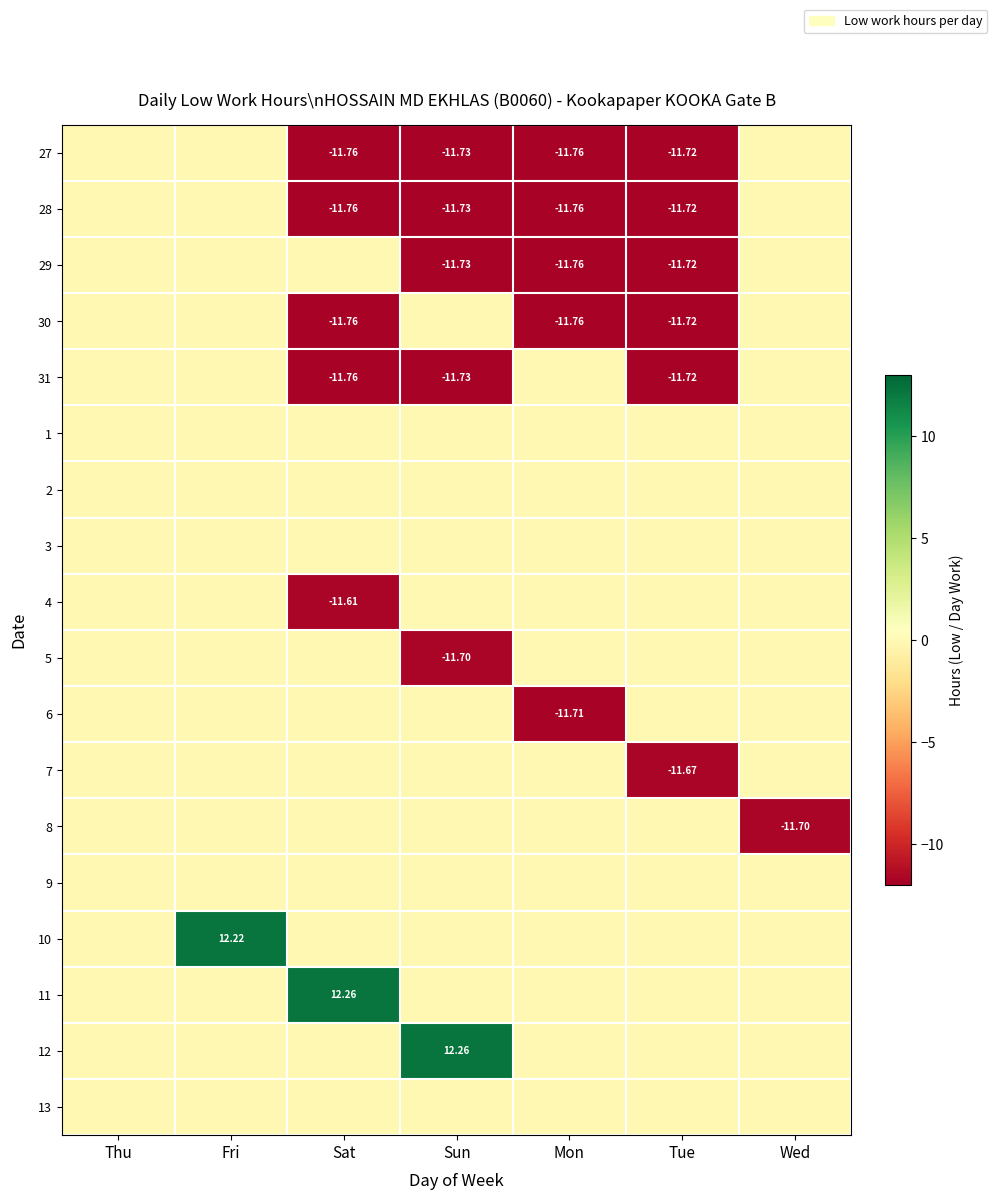

List the series in order of their peak value, lowest first.

27, 28, 29, 30, 31, 1, 2, 3, 4, 5, 6, 7, 8, 9, 13, 10, 11, 12